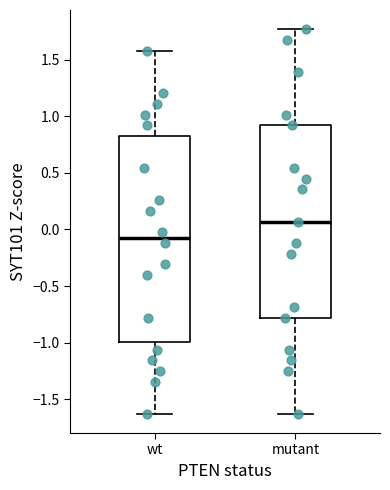

Reading left to right, transcribe this box plot: for each box, give where its median line is, the range the box spans, and where its two whiskers end, as read against the y-axis. The values are not printed on the chart, so give them approximately, as read against the axis.

wt: median -0.05, box -1.00 to 0.85, whiskers -1.65 to 1.60
mutant: median 0.05, box -0.80 to 0.90, whiskers -1.65 to 1.75